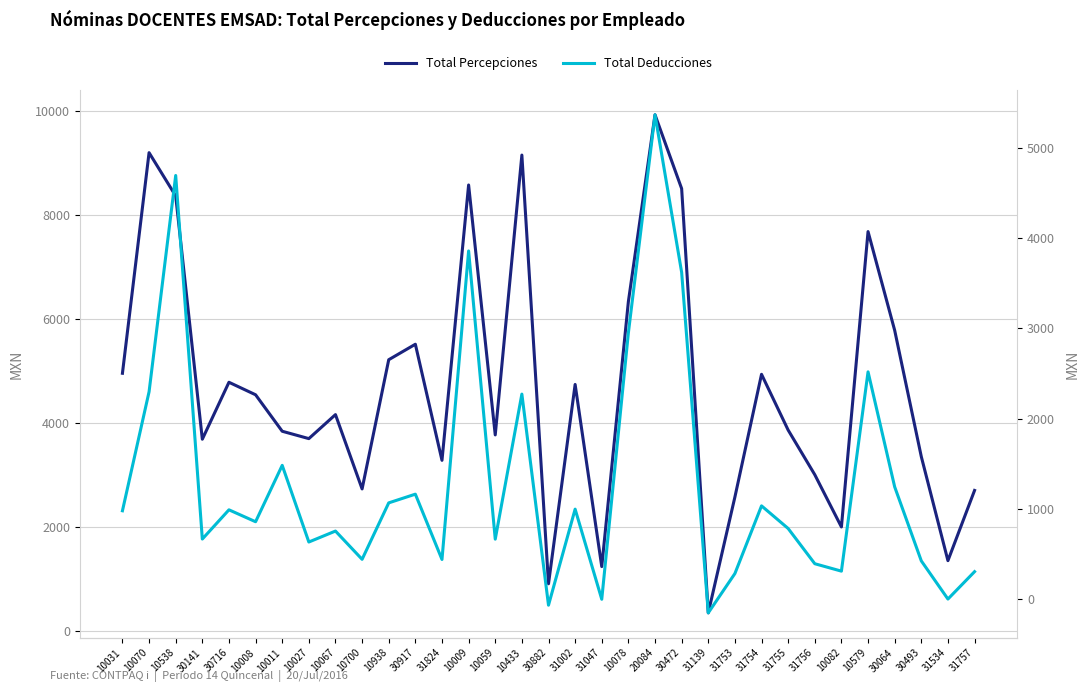

True or false: Total Percepciones has a value of 230.6 at 30882.

False